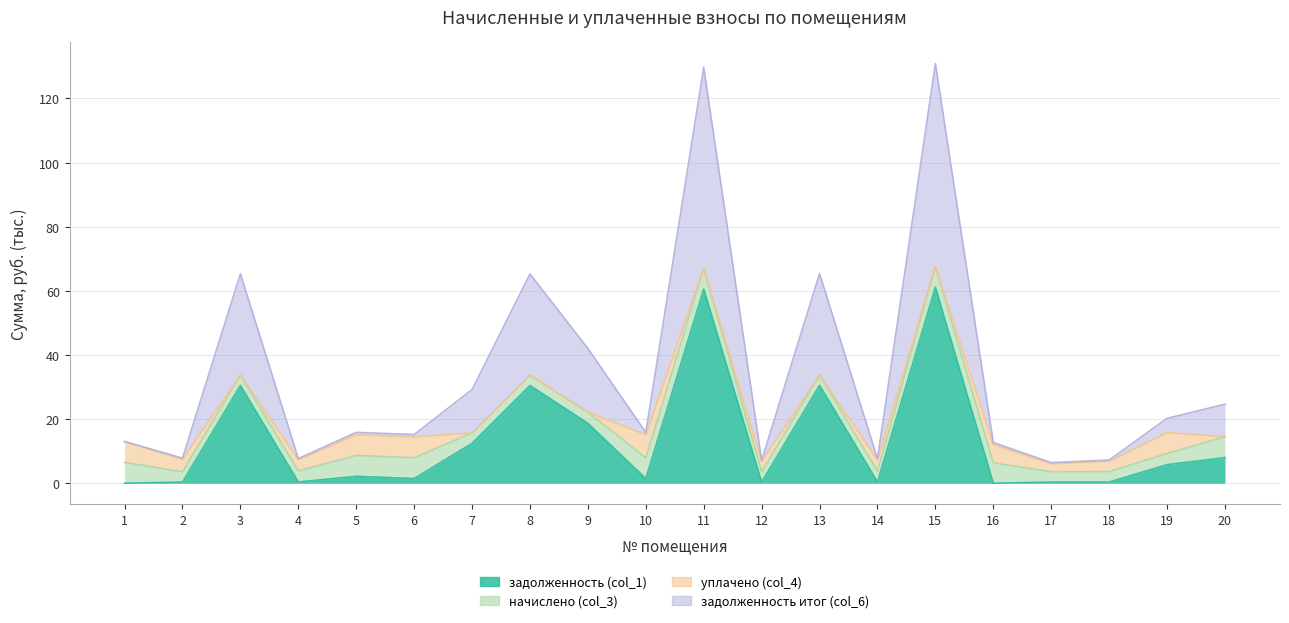

Between 6 and 13, which is larger?

13